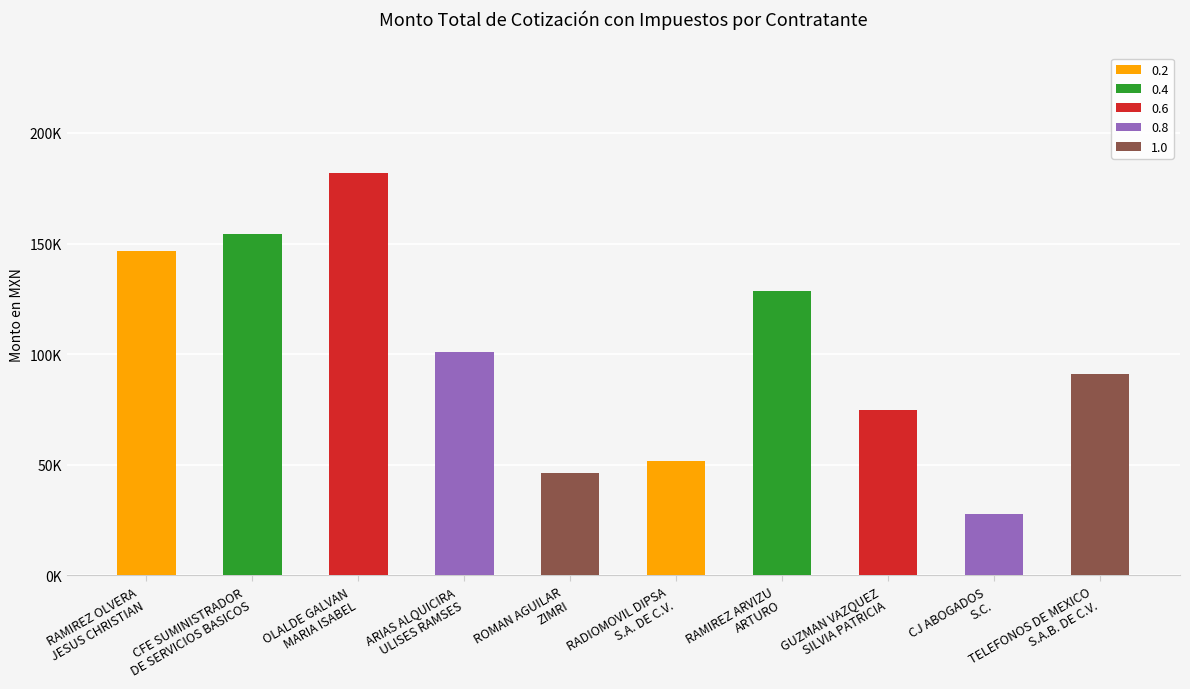

List the labels in order of value, smallest first.

CJ ABOGADOS
S.C., ROMAN AGUILAR
ZIMRI, RADIOMOVIL DIPSA
S.A. DE C.V., GUZMAN VAZQUEZ
SILVIA PATRICIA, TELEFONOS DE MEXICO
S.A.B. DE C.V., ARIAS ALQUICIRA
ULISES RAMSES, RAMIREZ ARVIZU
ARTURO, RAMIREZ OLVERA
JESUS CHRISTIAN, CFE SUMINISTRADOR
DE SERVICIOS BASICOS, OLALDE GALVAN
MARIA ISABEL